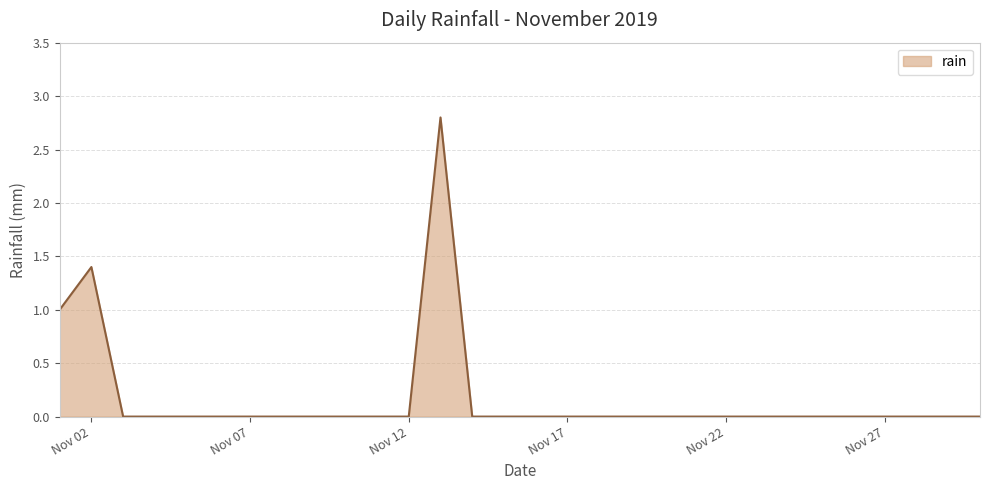

What is the difference between the maximum and minimum values?

2.8